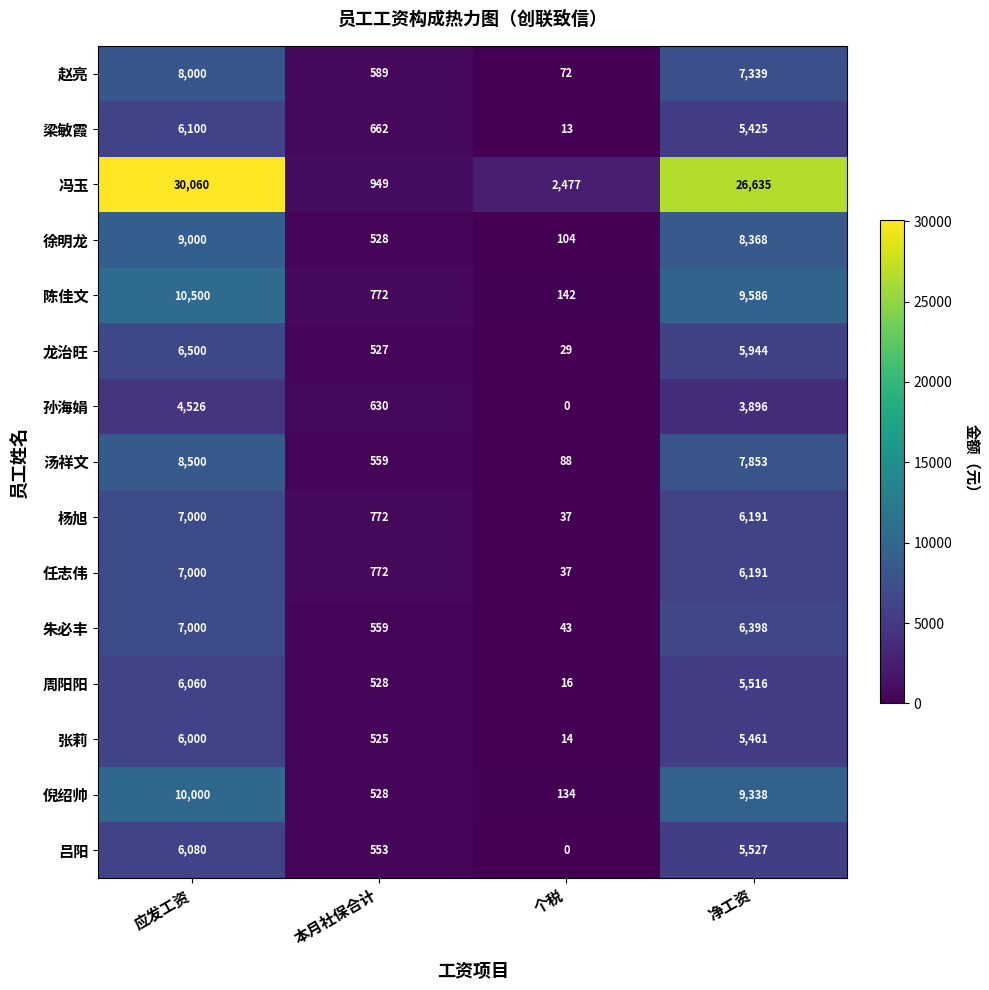

Which series has the largest range (max minus min)?

冯玉